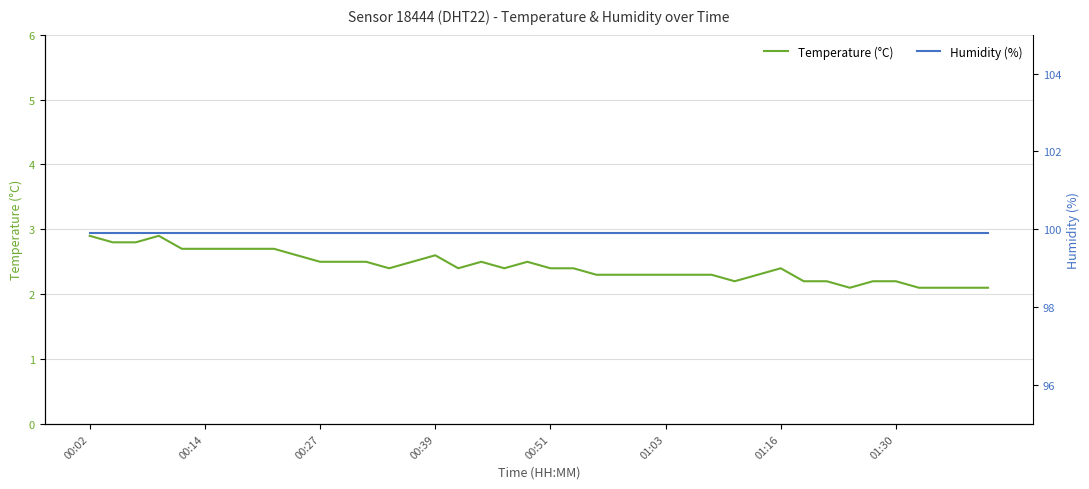

What is the minimum value for Temperature (°C)?

2.1